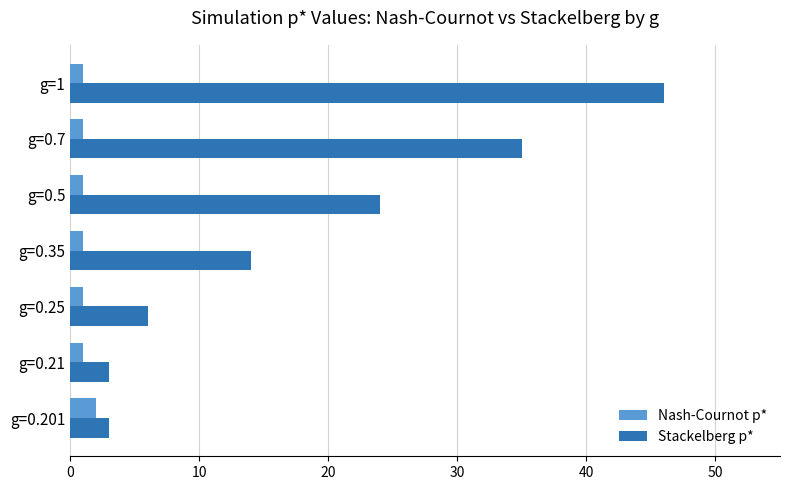

What is the highest value of the Stackelberg p* series?

46